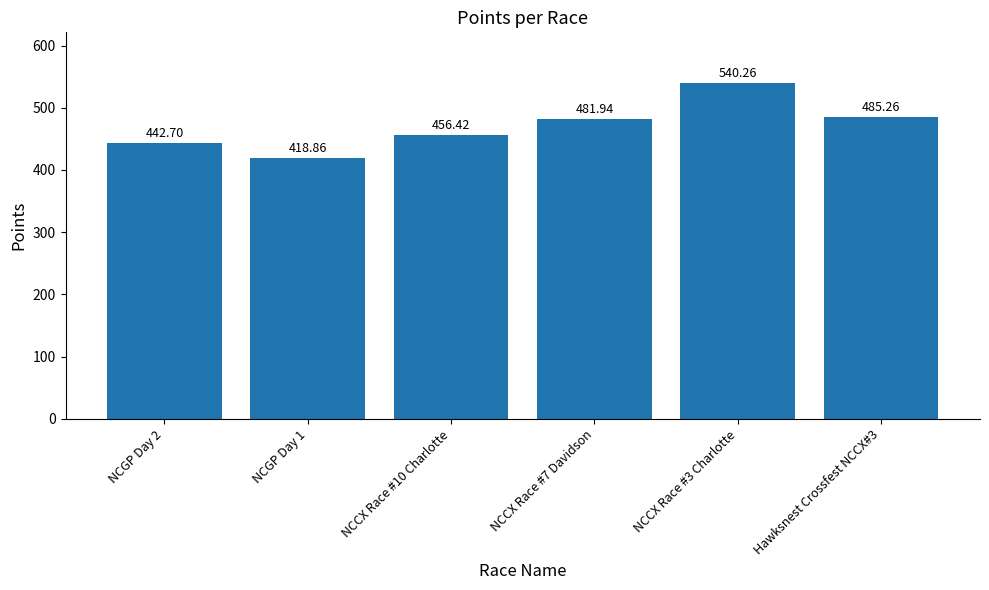

What is the ratio of the value at NCCX Race #10 Charlotte to the value at Hawksnest Crossfest NCCX#3?

0.9